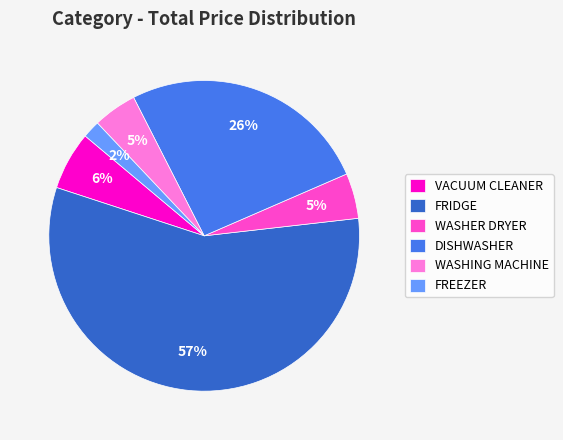

How many segments does this pie chart have?

6